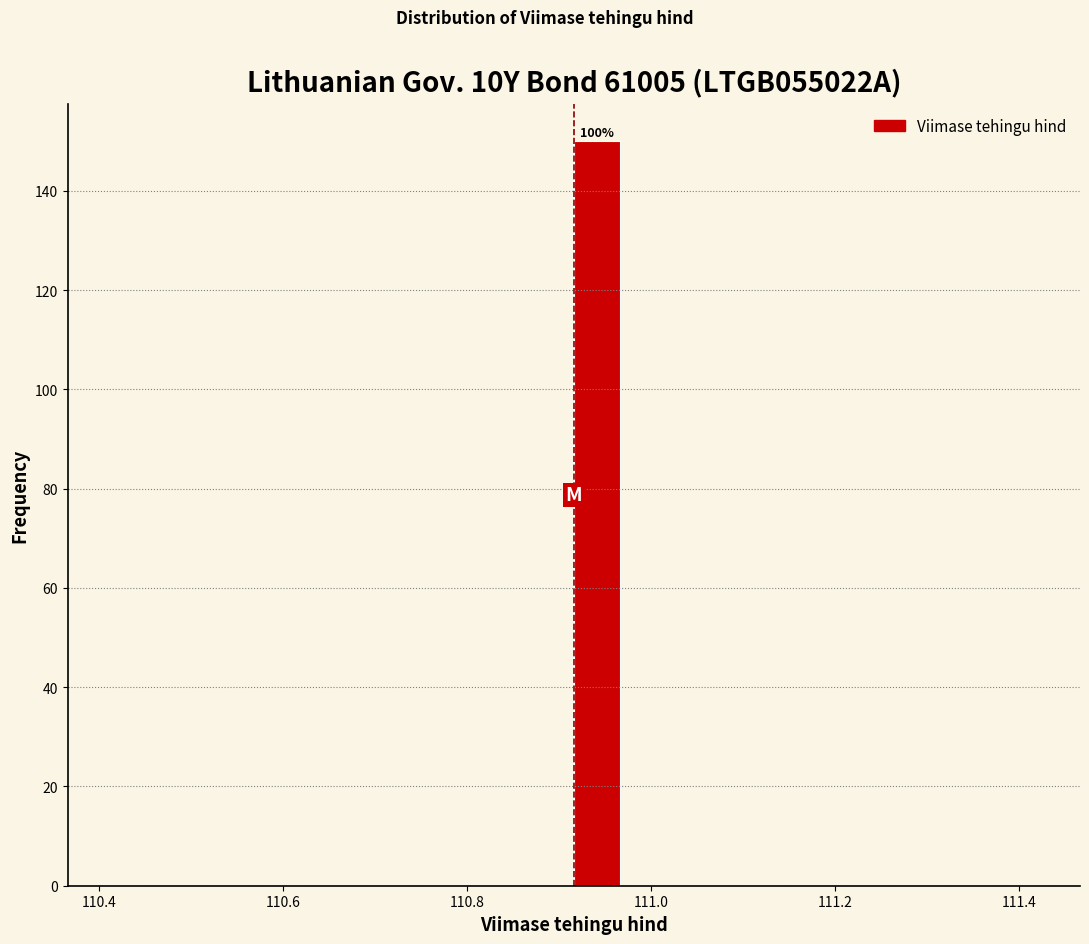

Around what value on the x-axis is the tallest bar? Give the approximate position of its centre, as read against the axis.

110.94